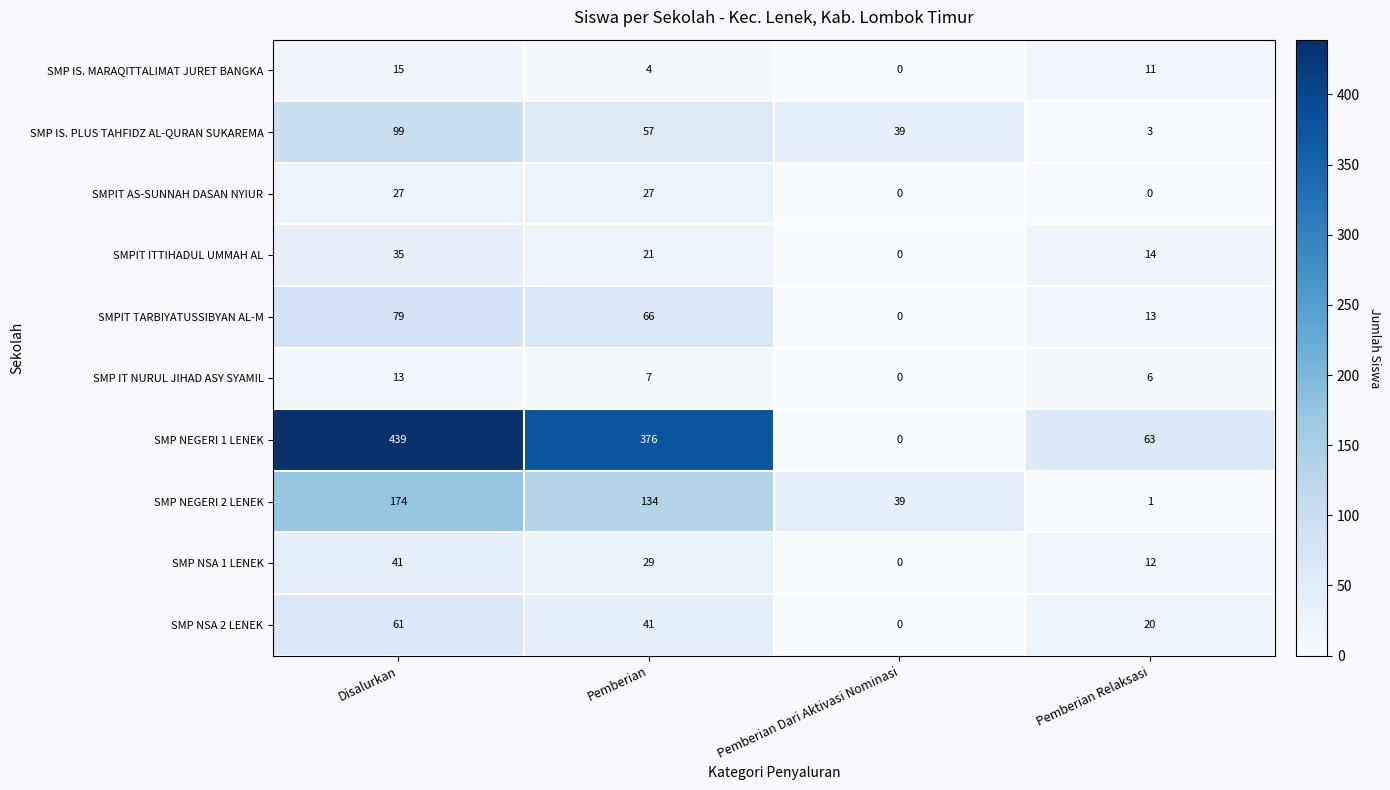

What is the difference between the highest and lowest values at Pemberian Relaksasi?

63